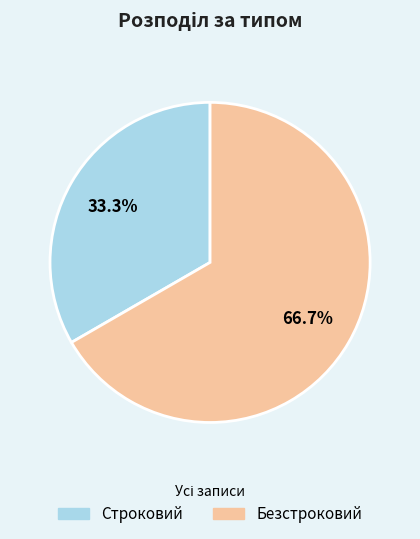

To the nearest percent, what is the average slice percentage?

50%